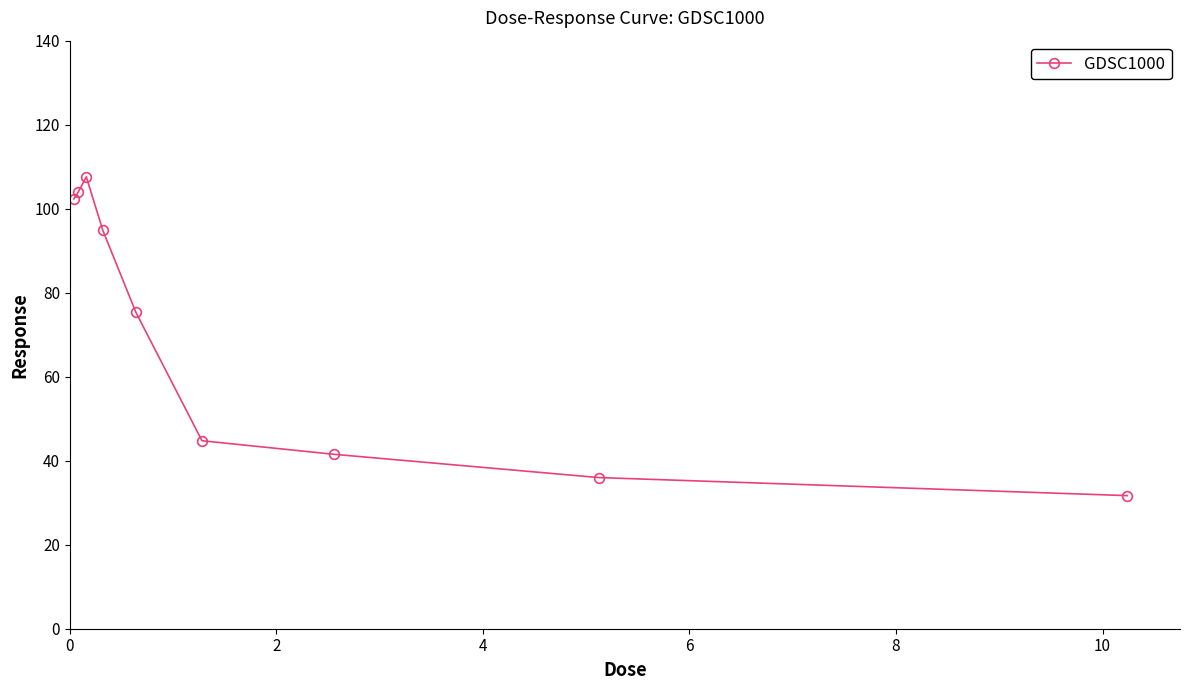

What is the value of the 6th point from the left?

44.8